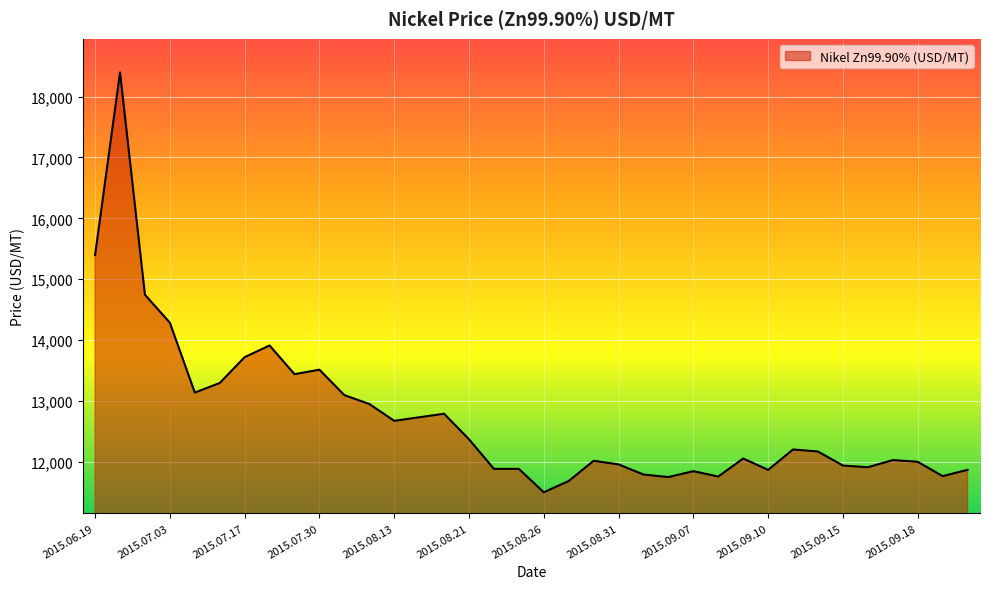

What is the maximum value shown in the chart?

18398.7